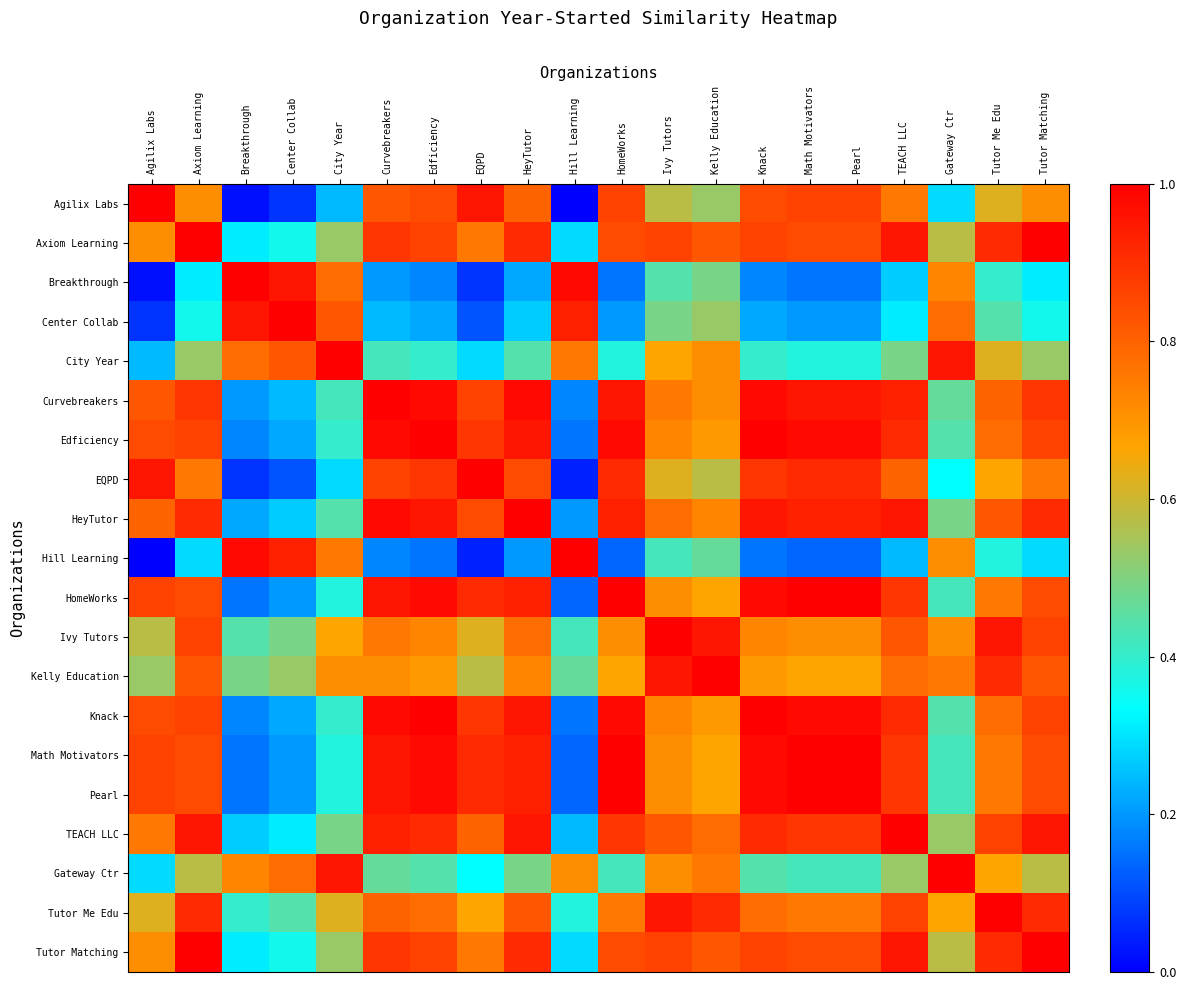

How many categories are shown in the chart?

20